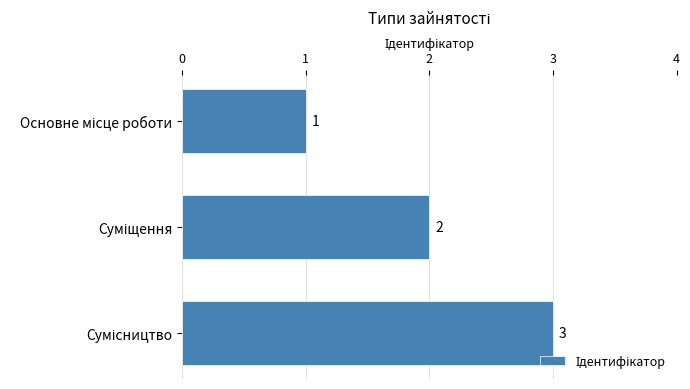

Does the chart contain any negative values?

No